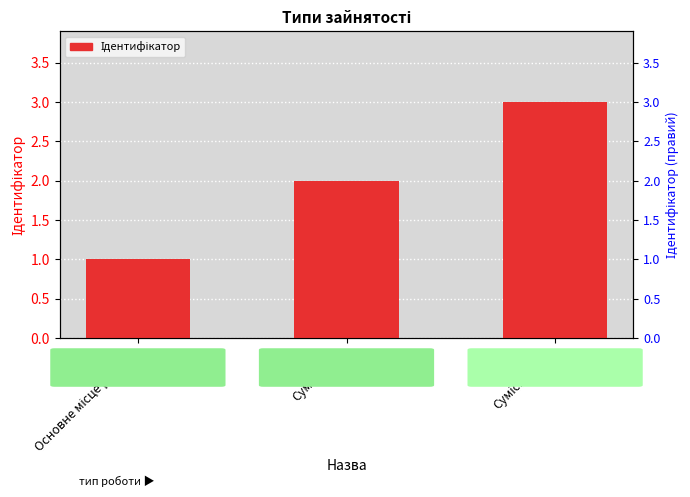

Are the bars grouped side by side (vs. stacked)?

No